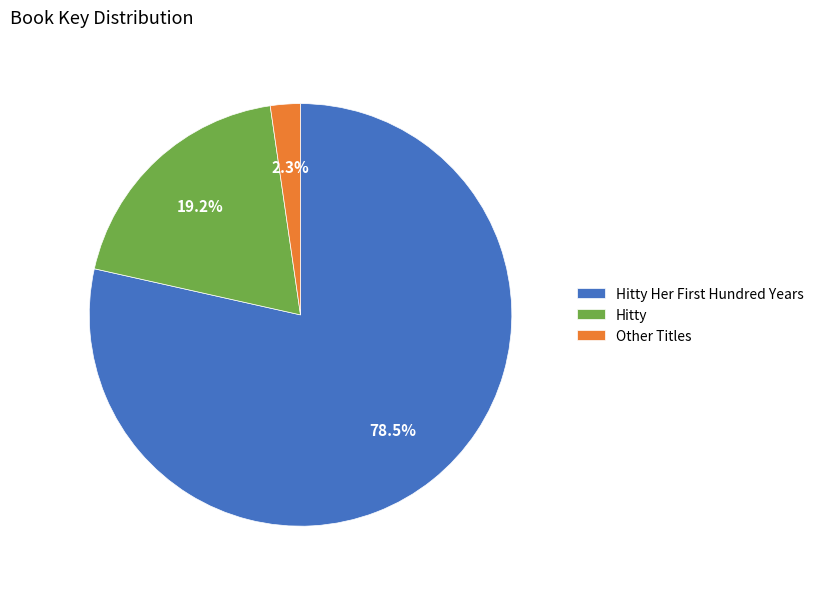

To the nearest percent, what is the difference between the largest and smallest slice percentages?

76%